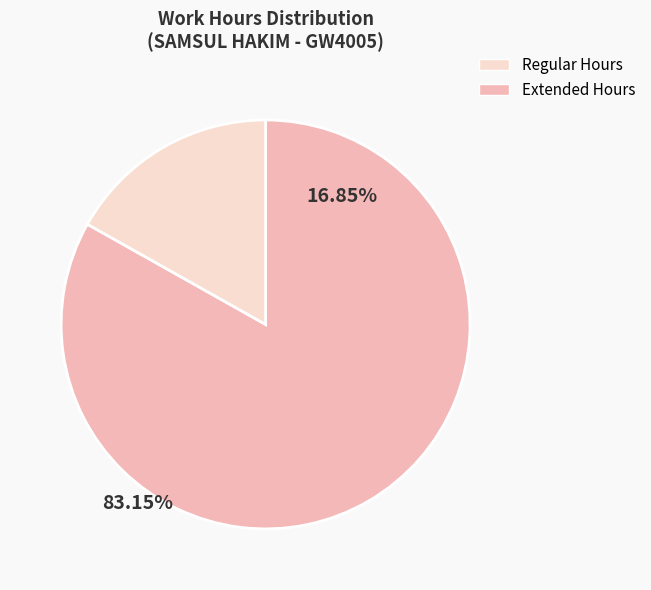

Is it true that Extended Hours is 17% of the pie?

True